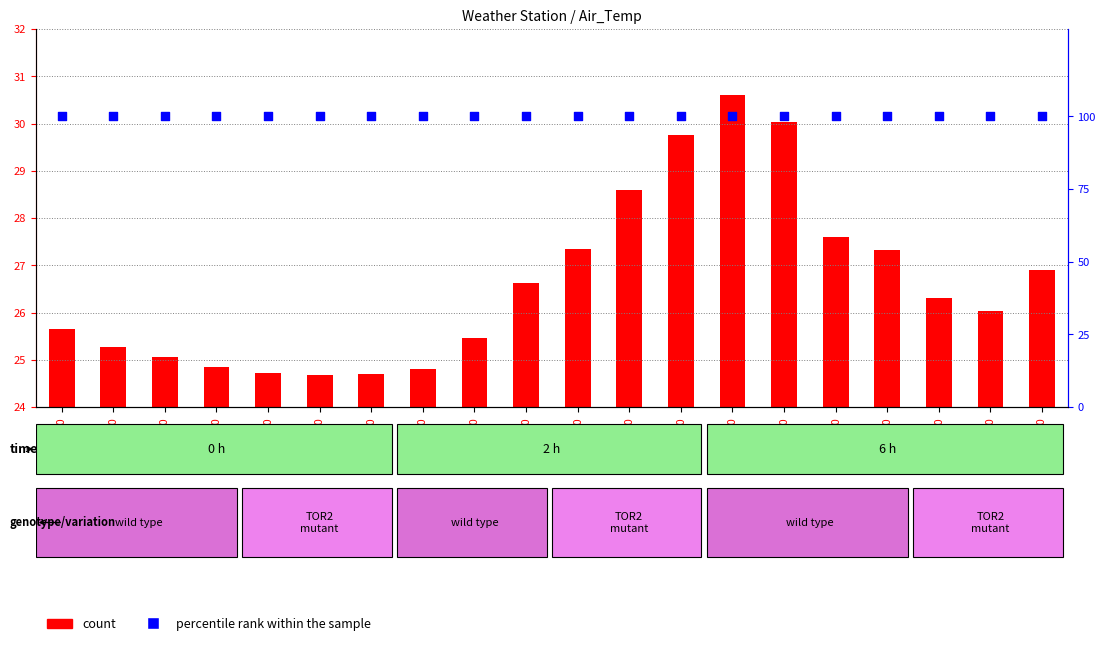

At how many categories does at least one series exceed 73?

20